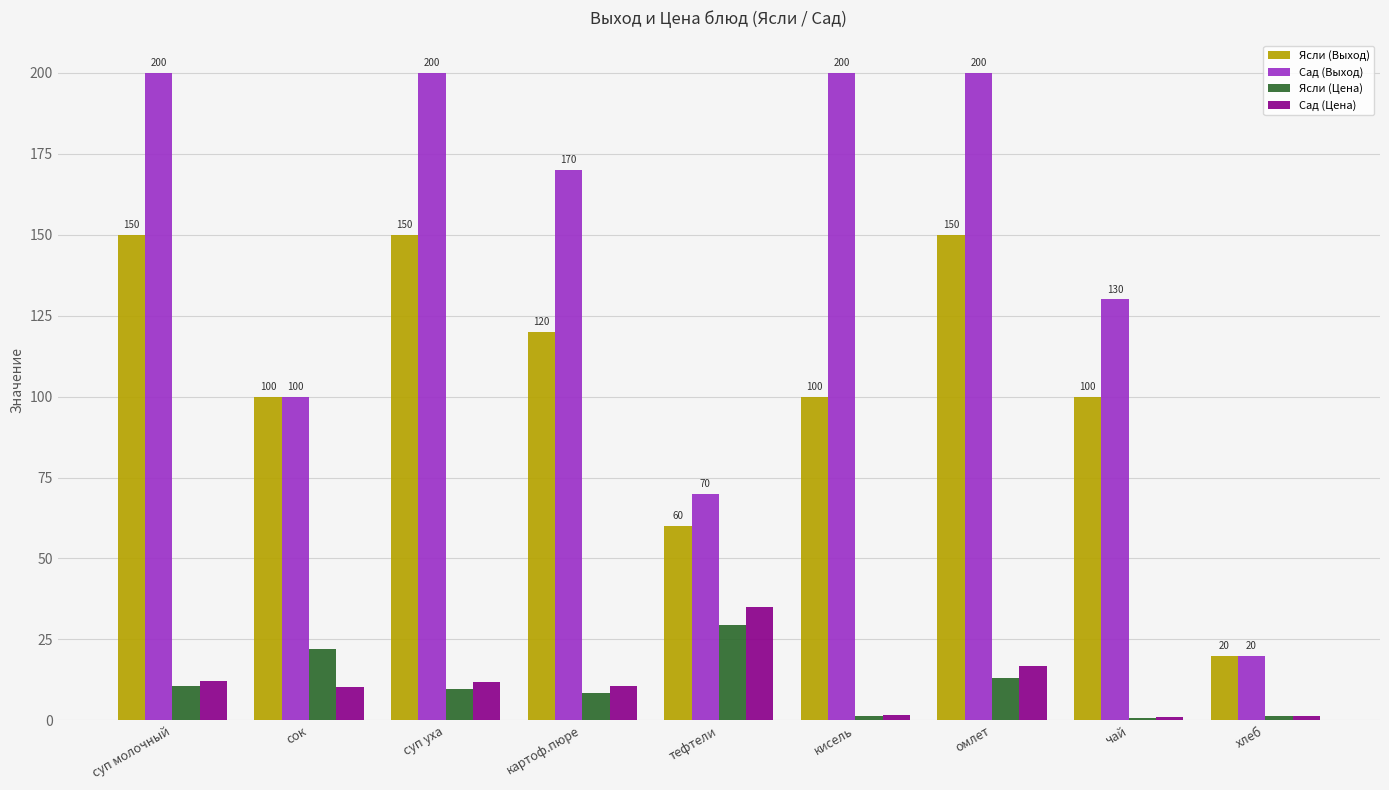

Where does the Ясли (Цена) series first go above 9?

суп молочный